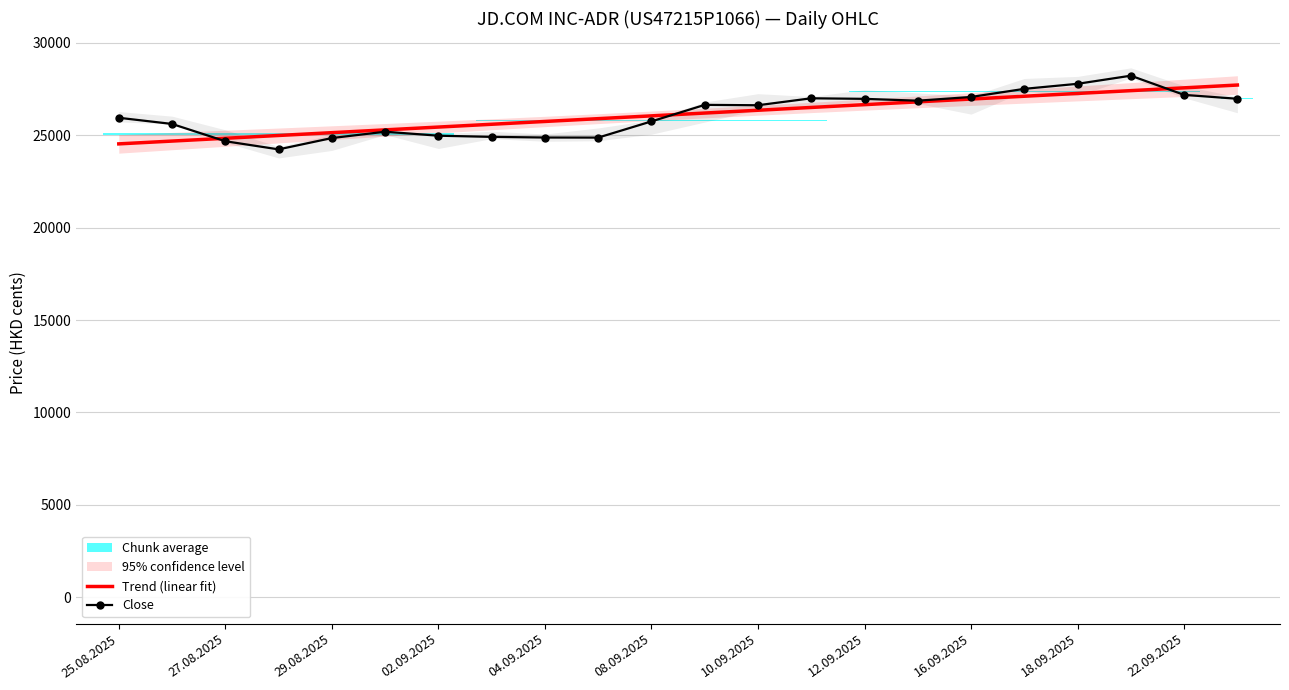

How many intersections are there between Close and Trend (linear fit)?

3